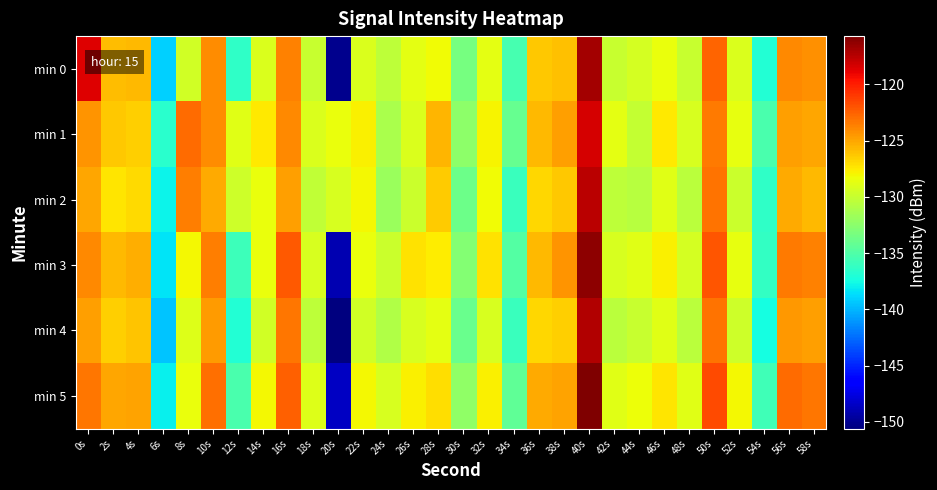

What is the total value across all series at 46s?

-768.8